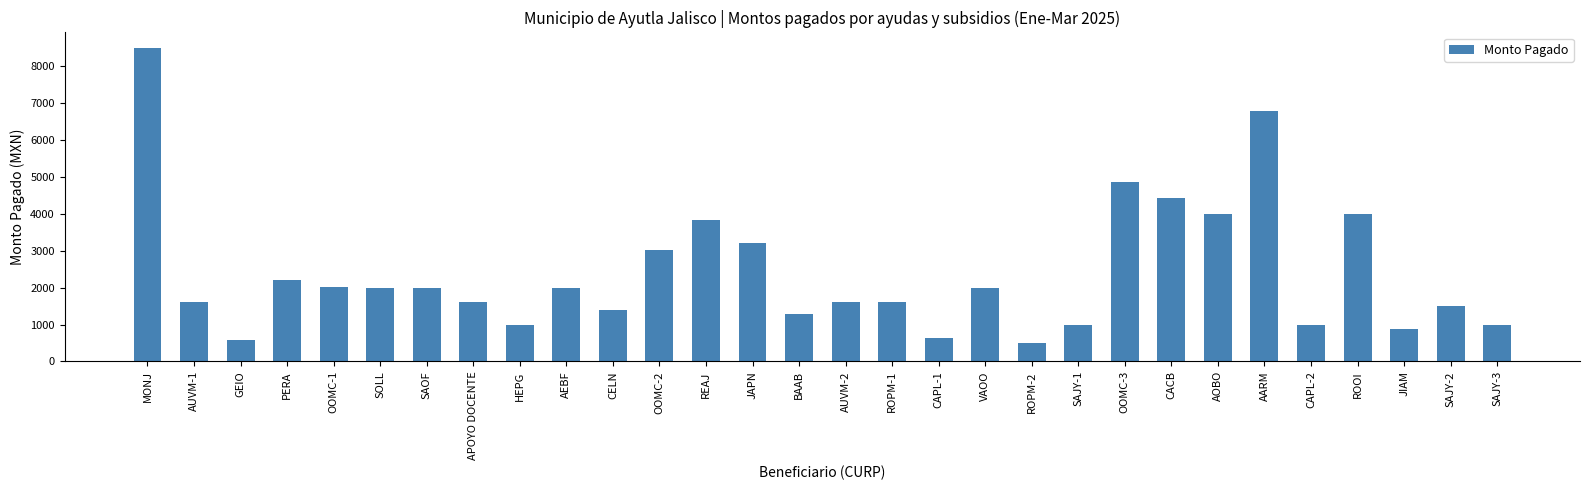

What is the label of the 12th bar from the right?

VAOO